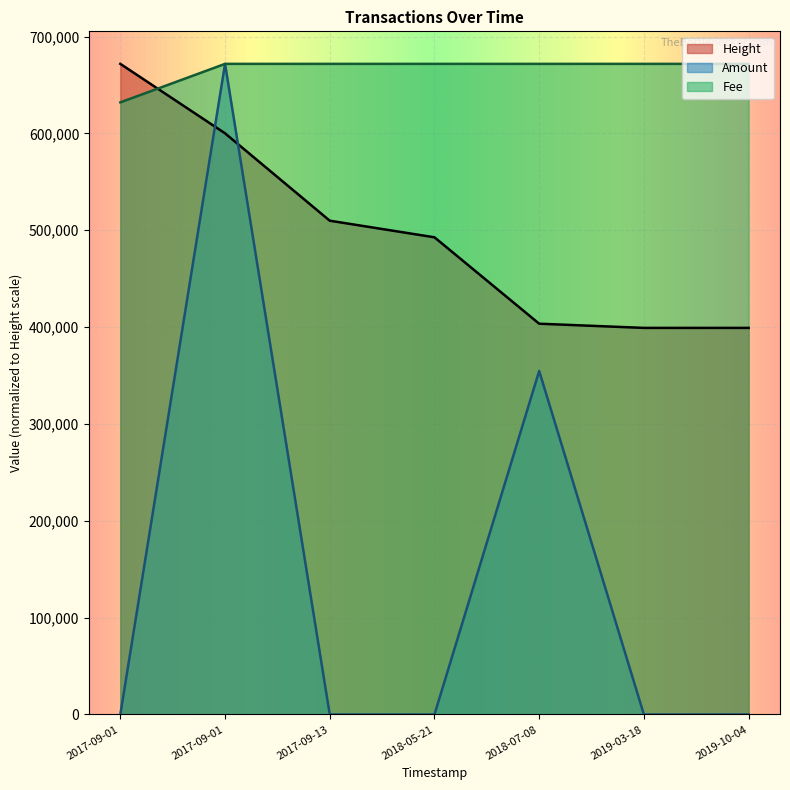

True or false: Amount has more than 0 interior local peaks.

True